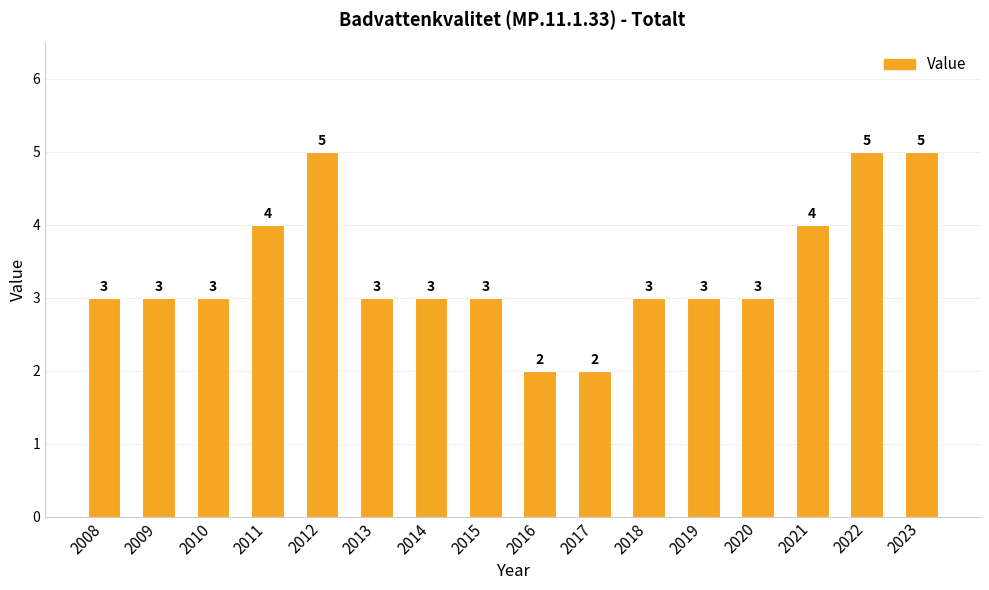

What is the approximate value at 2022?

5